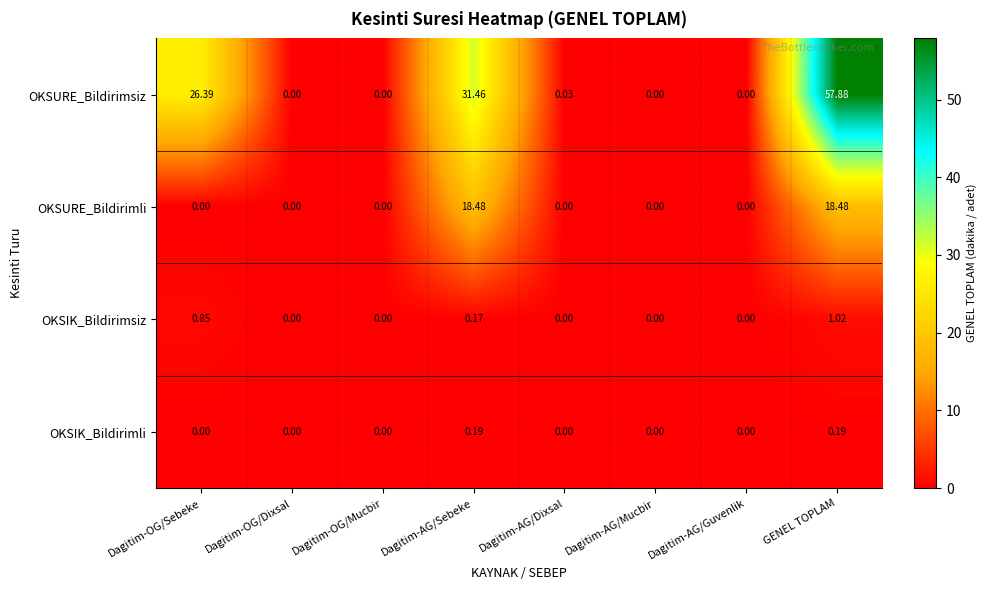

Which series has the largest range (max minus min)?

OKSURE_Bildirimsiz